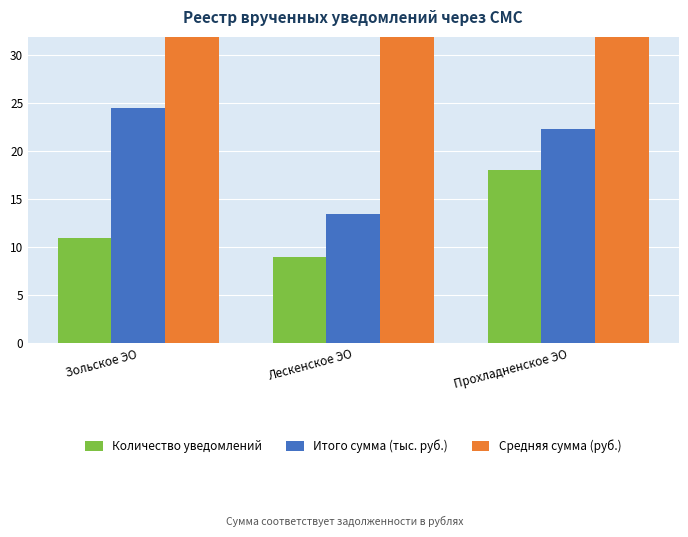

What is the sum of the Средняя сумма (руб.) values at Прохладненское ЭО and Зольское ЭО?

3469.9